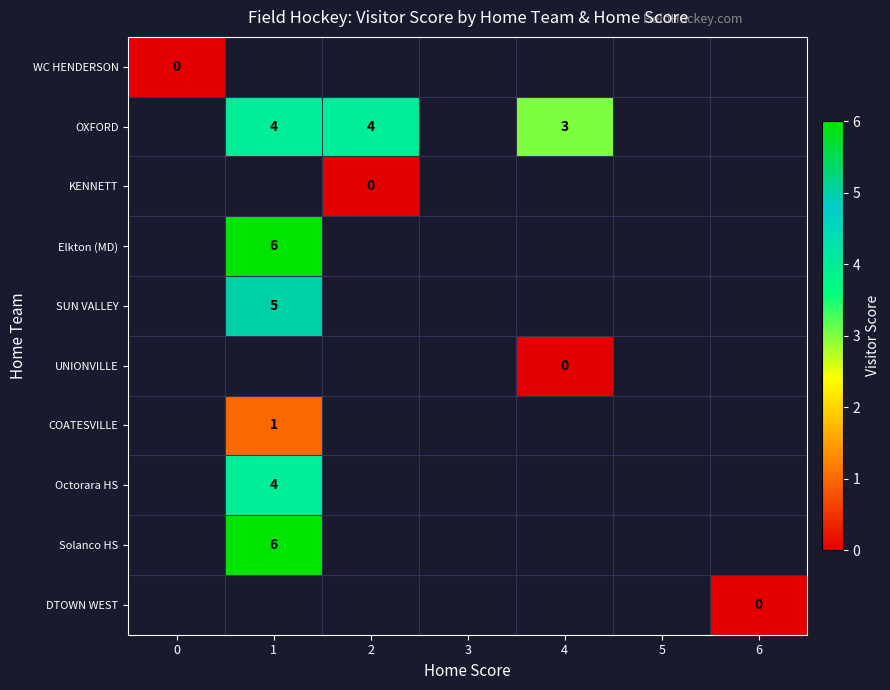

True or false: Solanco HS has a value of 3 at 1.

False